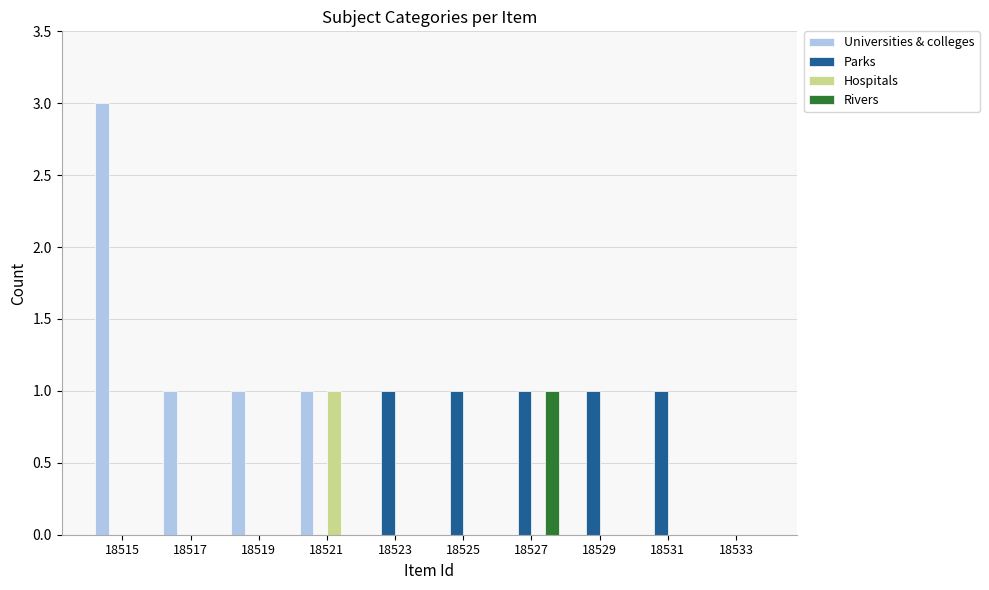

Reading left to right, extract all data points from this chart.

Universities & colleges: 3	1	1	1	0	0	0	0	0	0
Parks: 0	0	0	0	1	1	1	1	1	0
Hospitals: 0	0	0	1	0	0	0	0	0	0
Rivers: 0	0	0	0	0	0	1	0	0	0